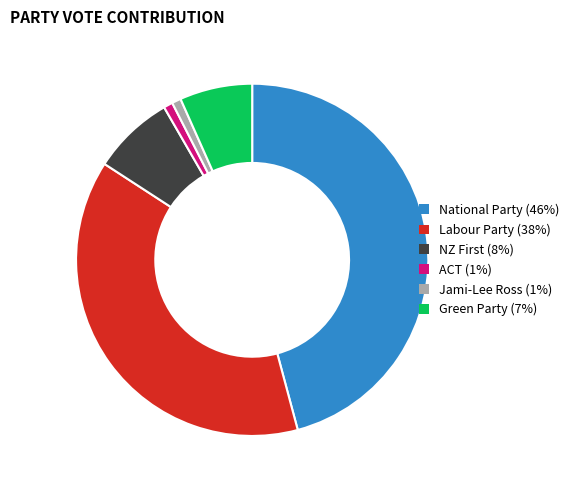

What is the largest slice in the pie chart?

National Party